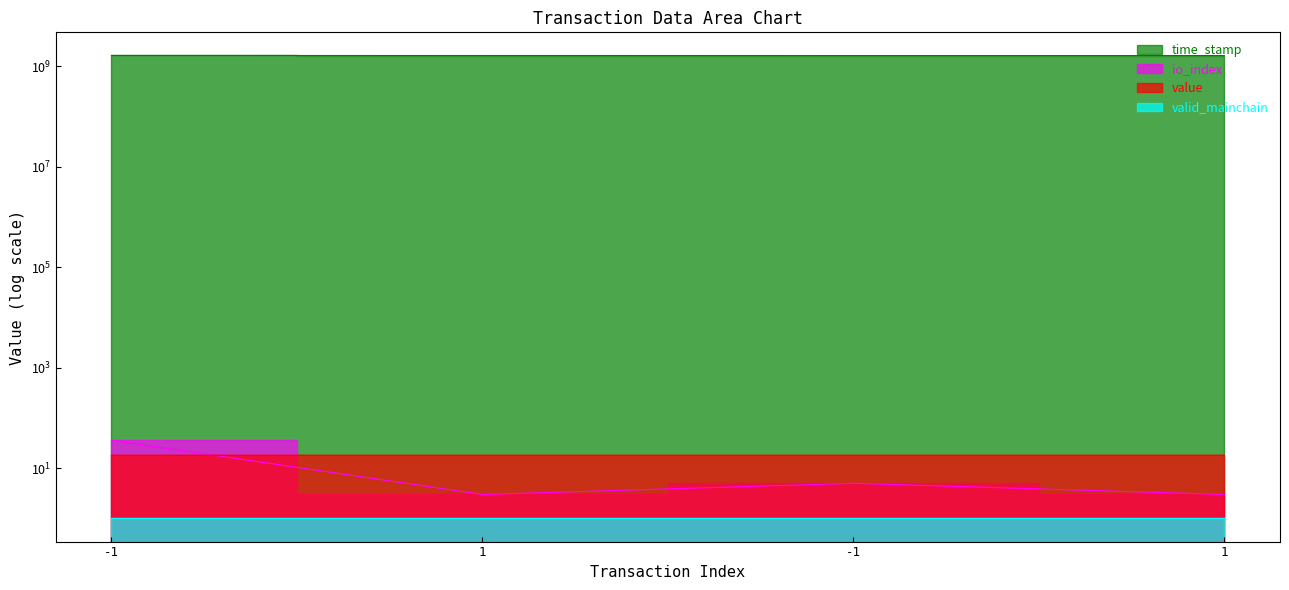

At which category is the sum across all series the highest?

-1